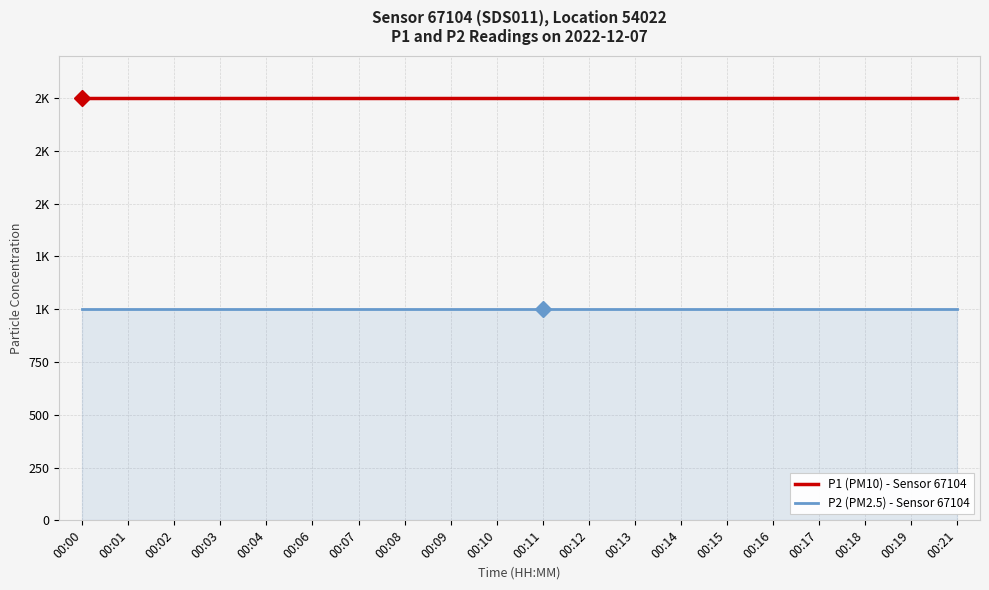

Where is P2 (PM2.5) - Sensor 67104 nearest to the value 999?

00:00